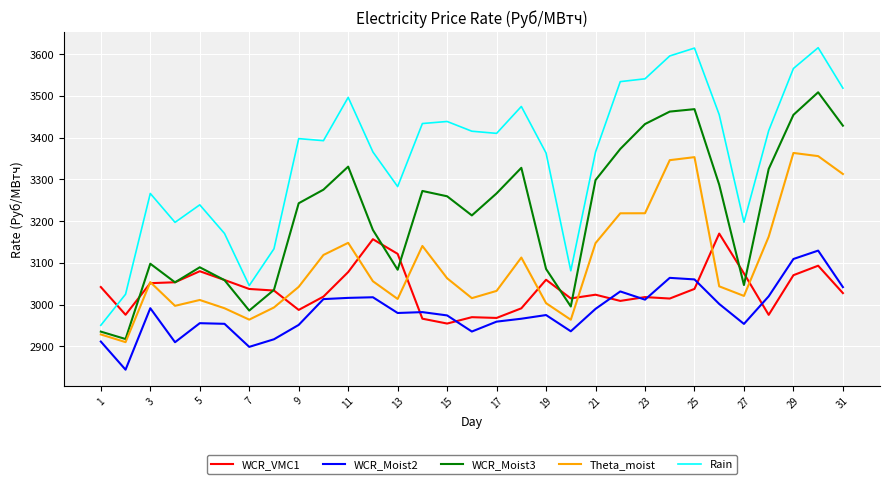

What is the minimum value shown in the chart?

2843.7